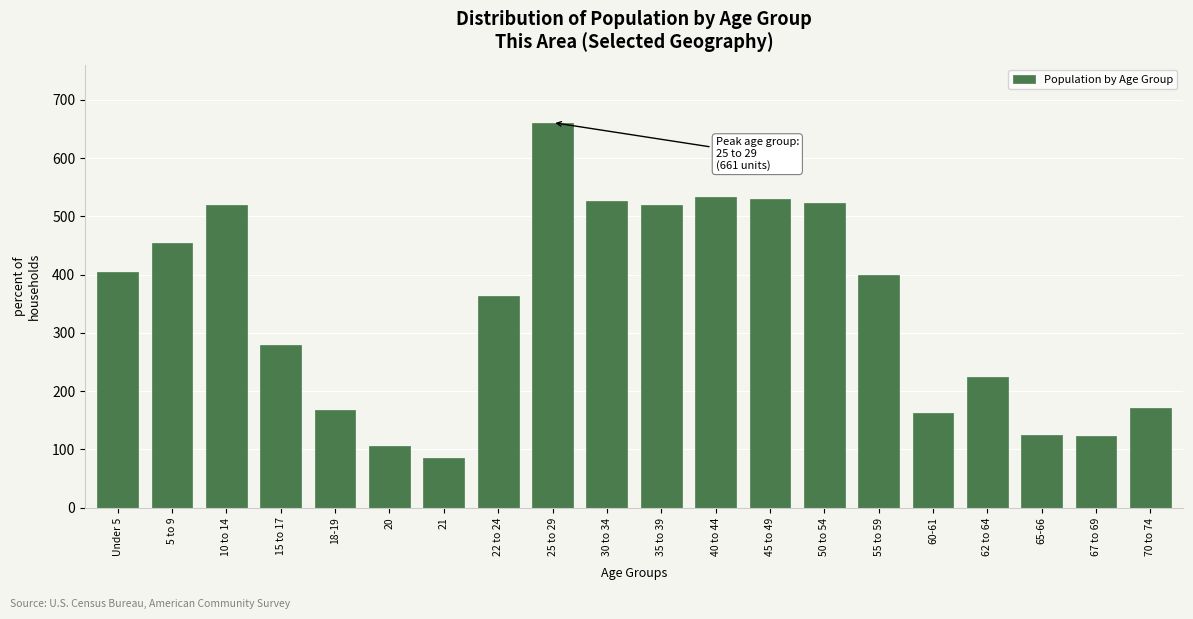

What is the sum of the values at 18-19 and 5 to 9?

622